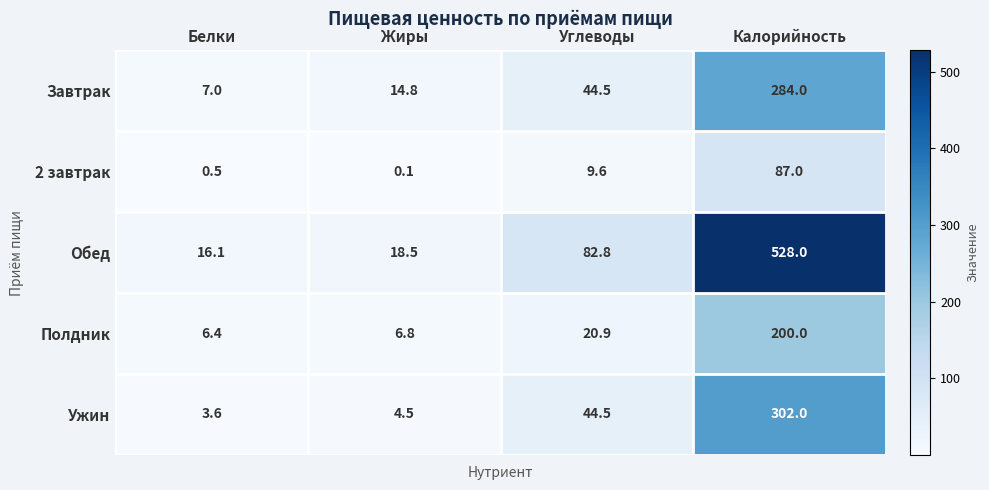

Which series changed the most between Белки and Жиры?

Завтрак